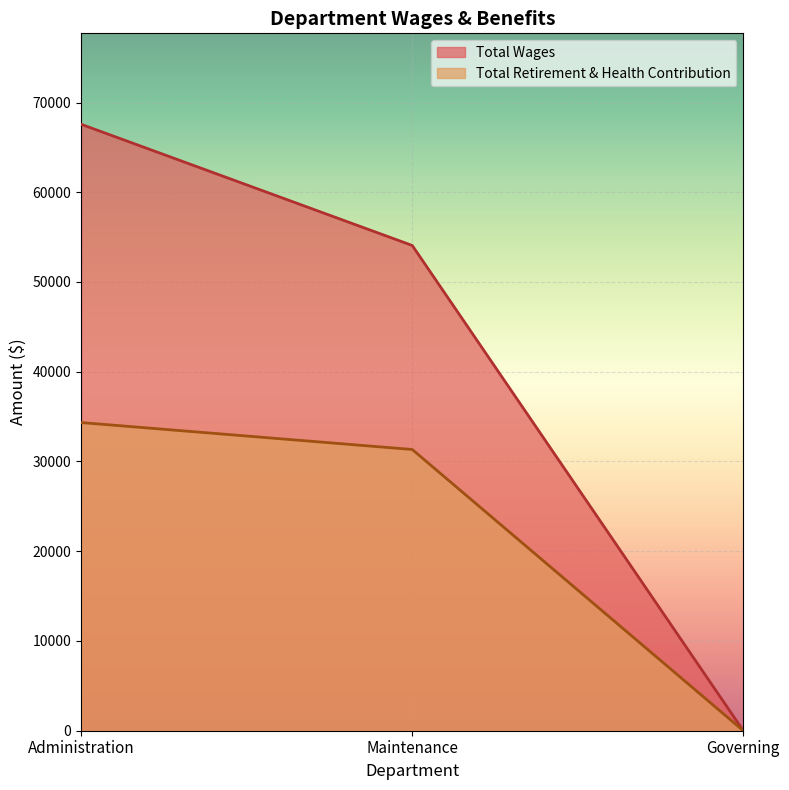

What is the label of the 2nd point from the right?

Maintenance